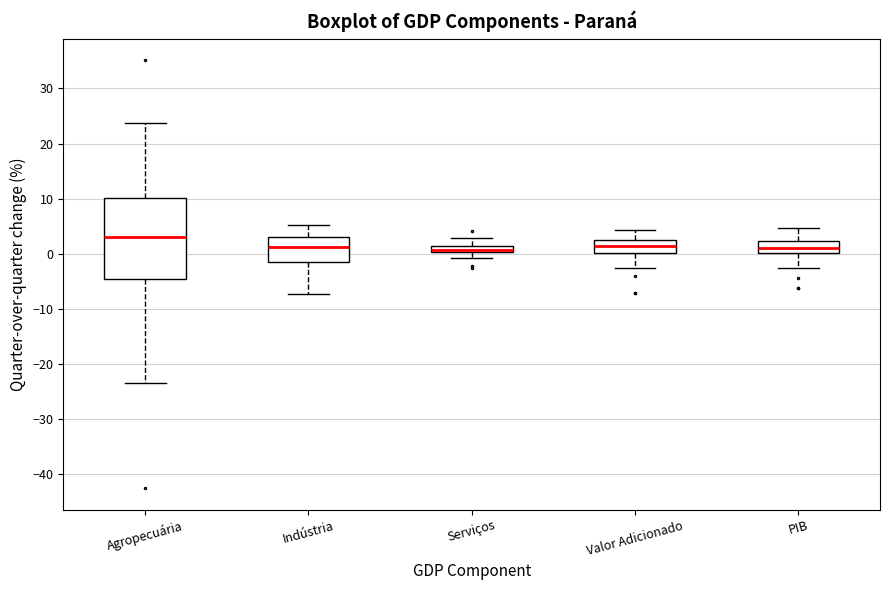

Which box is the tallest, from its lower edge to its upper edge?

Agropecuária